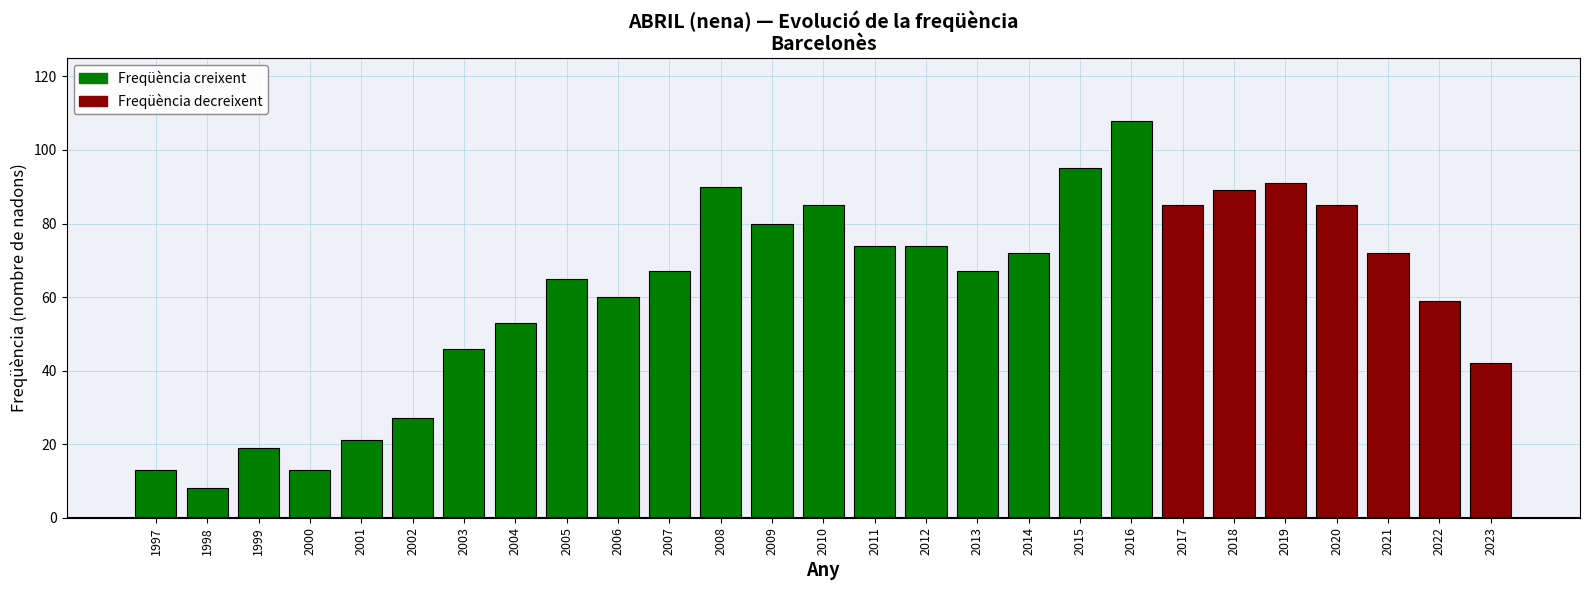

Reading right to left, transcribe all the data shown in this chart.

2023=42	2022=59	2021=72	2020=85	2019=91	2018=89	2017=85	2016=108	2015=95	2014=72	2013=67	2012=74	2011=74	2010=85	2009=80	2008=90	2007=67	2006=60	2005=65	2004=53	2003=46	2002=27	2001=21	2000=13	1999=19	1998=8	1997=13